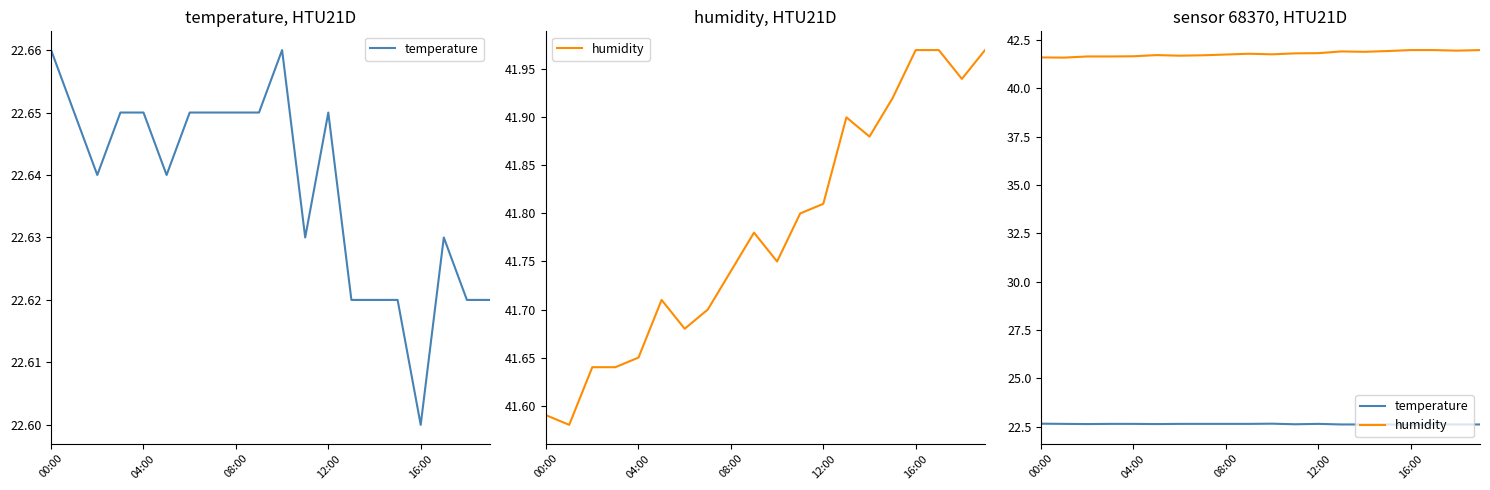

What is the approximate value of humidity at 13?

41.9